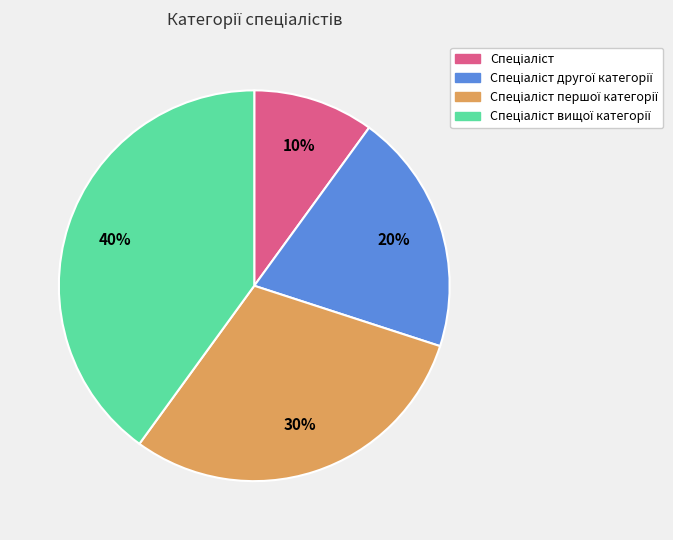

Is there a majority slice in this chart?

No